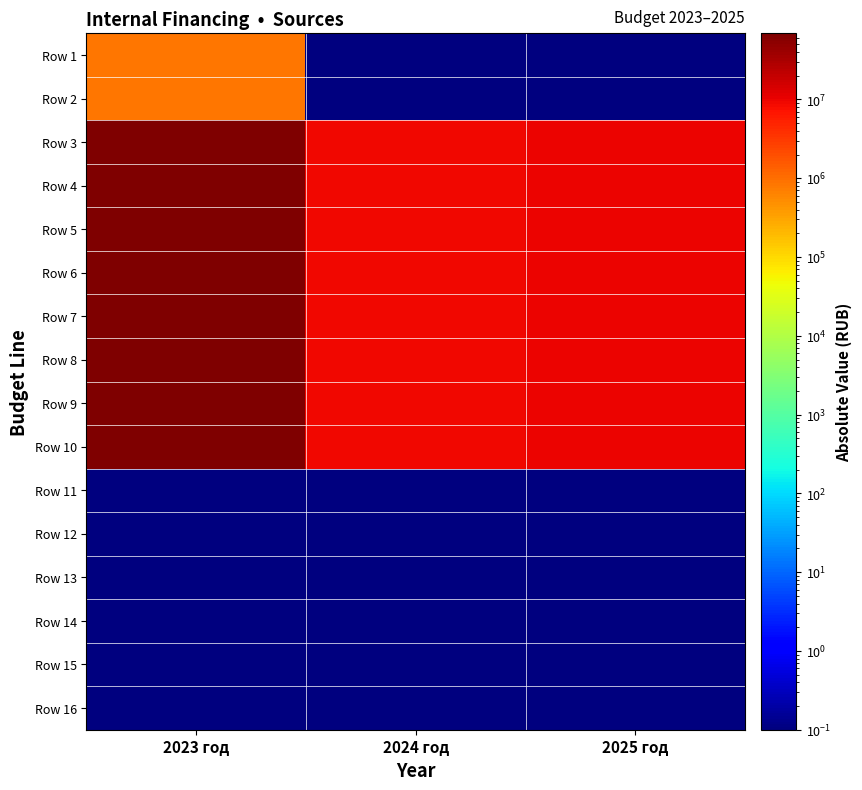

Reading left to right, list all the values displayed in this chart.

Row 1: 2023 год=816092.9	2024 год=0.1	2025 год=0.1
Row 2: 2023 год=816092.9	2024 год=0.1	2025 год=0.1
Row 3: 2023 год=68346456.7	2024 год=9252375.0	2025 год=9642551.0
Row 4: 2023 год=68346456.7	2024 год=9252375.0	2025 год=9642551.0
Row 5: 2023 год=68346456.7	2024 год=9252375.0	2025 год=9642551.0
Row 6: 2023 год=68346456.7	2024 год=9252375.0	2025 год=9642551.0
Row 7: 2023 год=69162549.5	2024 год=9252375.0	2025 год=9642551.0
Row 8: 2023 год=69162549.5	2024 год=9252375.0	2025 год=9642551.0
Row 9: 2023 год=69162549.5	2024 год=9252375.0	2025 год=9642551.0
Row 10: 2023 год=69162549.5	2024 год=9252375.0	2025 год=9642551.0
Row 11: 2023 год=0.1	2024 год=0.1	2025 год=0.1
Row 12: 2023 год=0.1	2024 год=0.1	2025 год=0.1
Row 13: 2023 год=0.1	2024 год=0.1	2025 год=0.1
Row 14: 2023 год=0.1	2024 год=0.1	2025 год=0.1
Row 15: 2023 год=0.1	2024 год=0.1	2025 год=0.1
Row 16: 2023 год=0.1	2024 год=0.1	2025 год=0.1